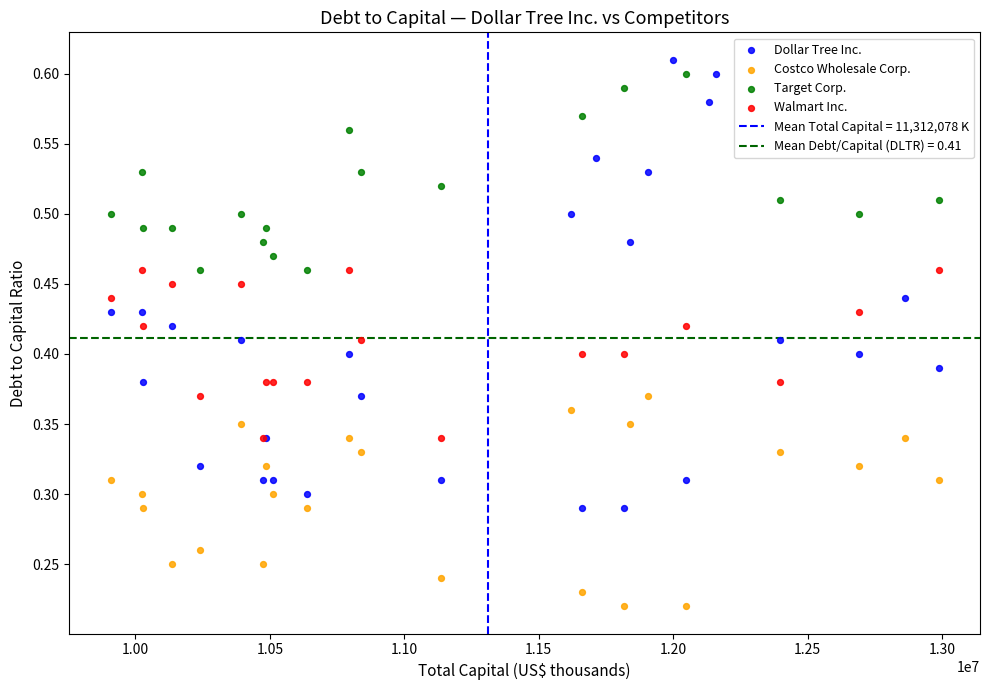

Which series has the largest Y range (max minus min)?

Dollar Tree Inc.